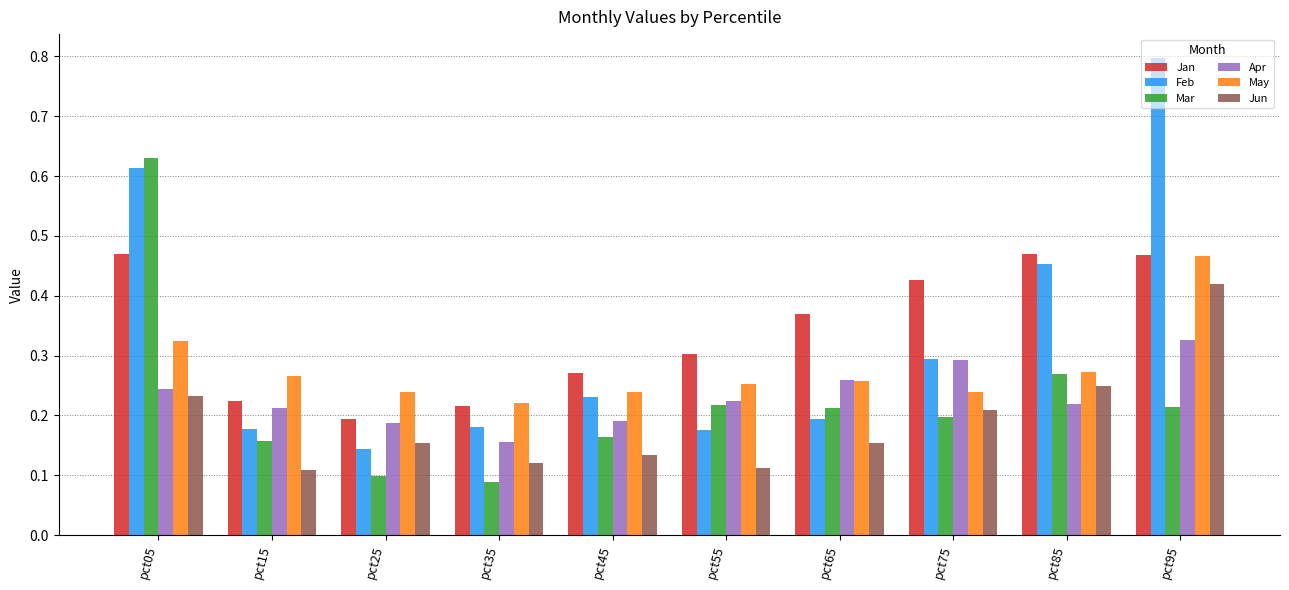

Which category has the highest value in the Apr series?

pct95